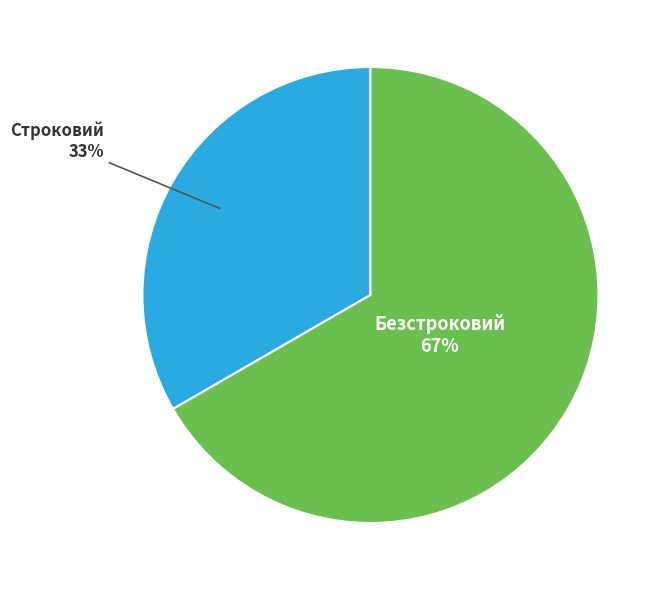

Is it true that Безстроковий is 67% of the pie?

True